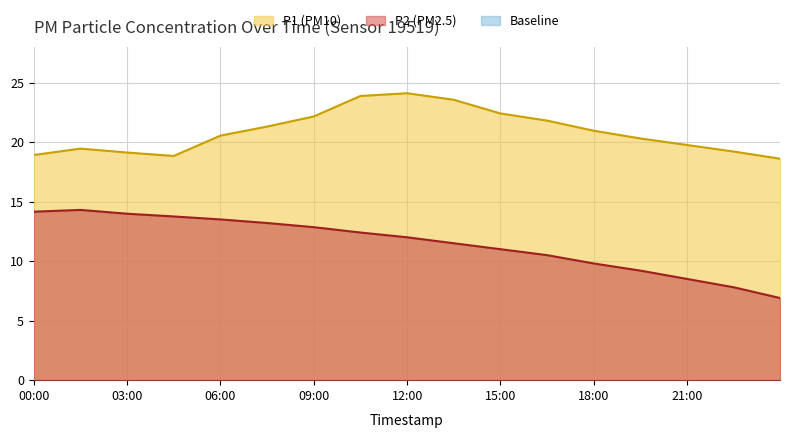

Rank the series by their maximum value, from highest to lowest.

P1 (PM10), P2 (PM2.5)